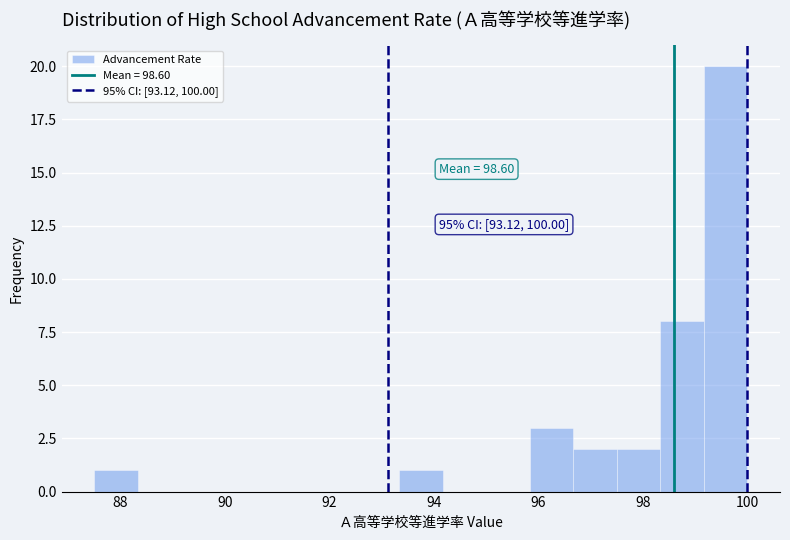

Which range on the x-axis has the tallest bar?

99.2 to 100.0